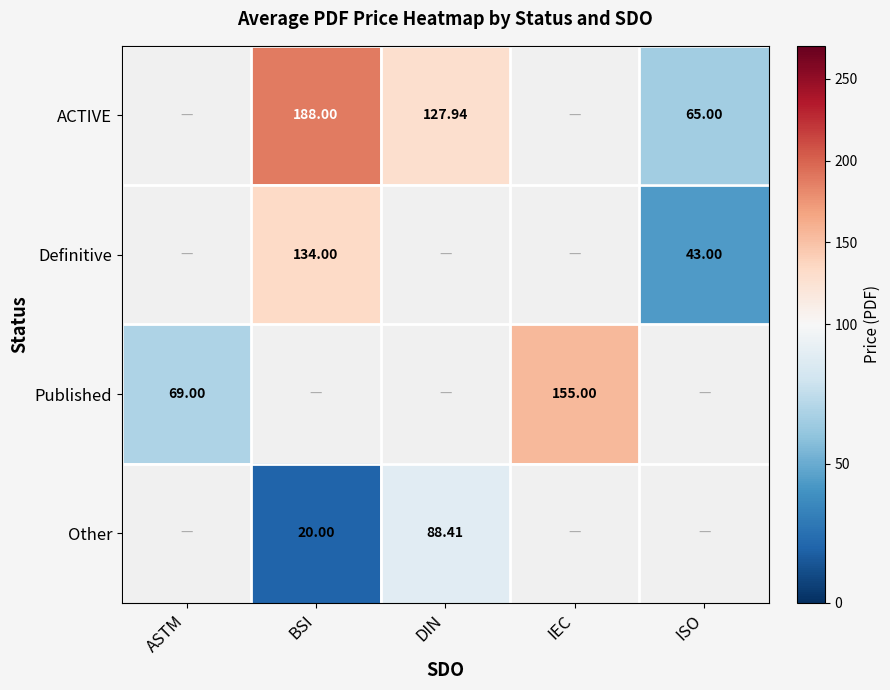

At which category does the chart reach its peak across all series?

BSI